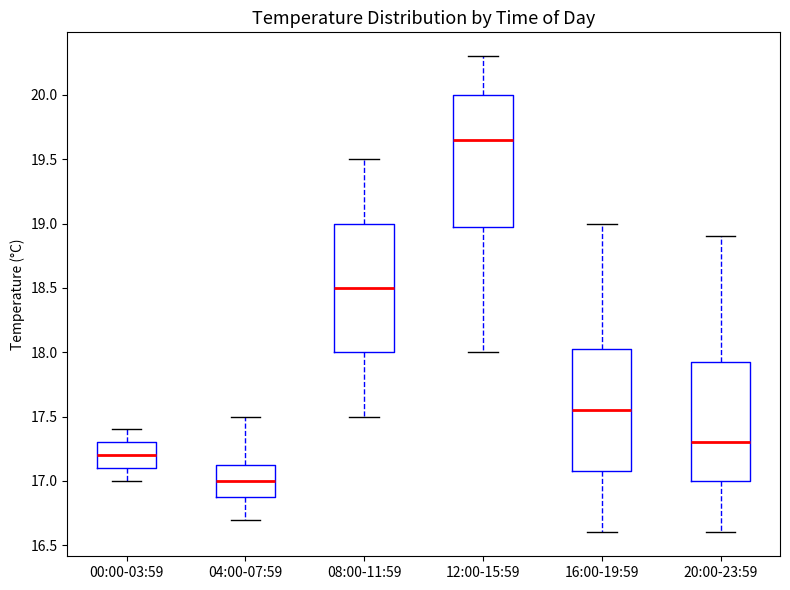

Reading left to right, read every box against the y-axis: the position of its median line, the range the box covers, and the ends of its whiskers. The values are not printed on the chart, so give them approximately, as read against the axis.

00:00-03:59: median 17.20, box 17.10 to 17.30, whiskers 17.00 to 17.40
04:00-07:59: median 17.00, box 16.90 to 17.15, whiskers 16.70 to 17.50
08:00-11:59: median 18.50, box 18.00 to 19.00, whiskers 17.50 to 19.50
12:00-15:59: median 19.65, box 19.00 to 20.00, whiskers 18.00 to 20.30
16:00-19:59: median 17.55, box 17.10 to 18.05, whiskers 16.60 to 19.00
20:00-23:59: median 17.30, box 17.00 to 17.95, whiskers 16.60 to 18.90